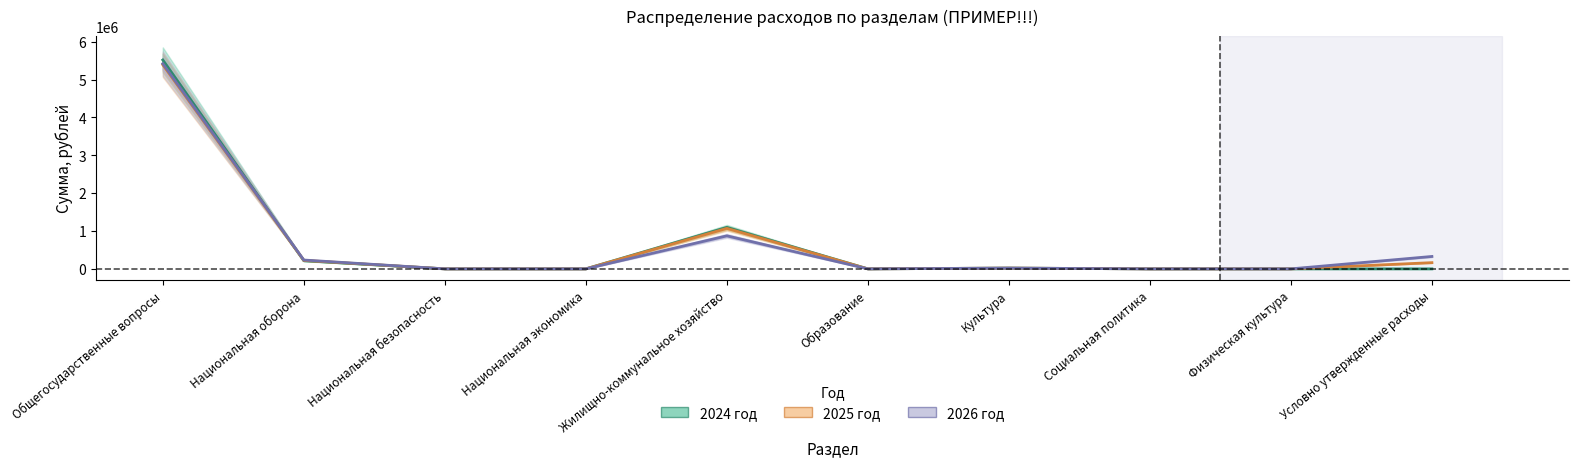

At how many categories does at least one series exceed 2429473?

1